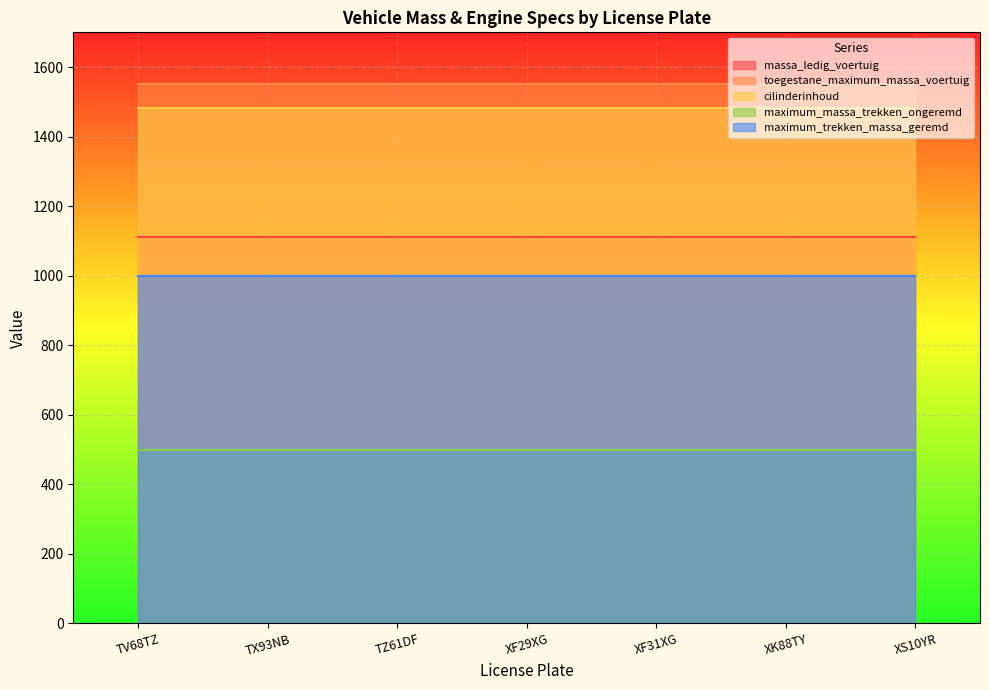

What is the highest value of the massa_ledig_voertuig series?

1110